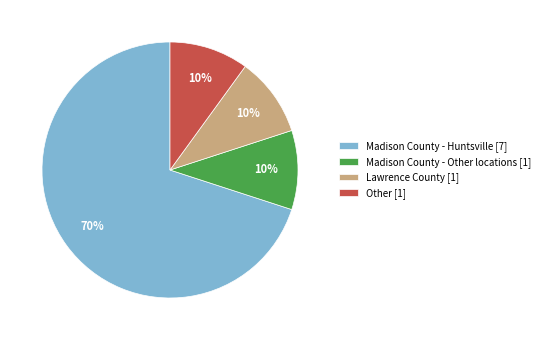

Is it true that Other is 21% of the pie?

False